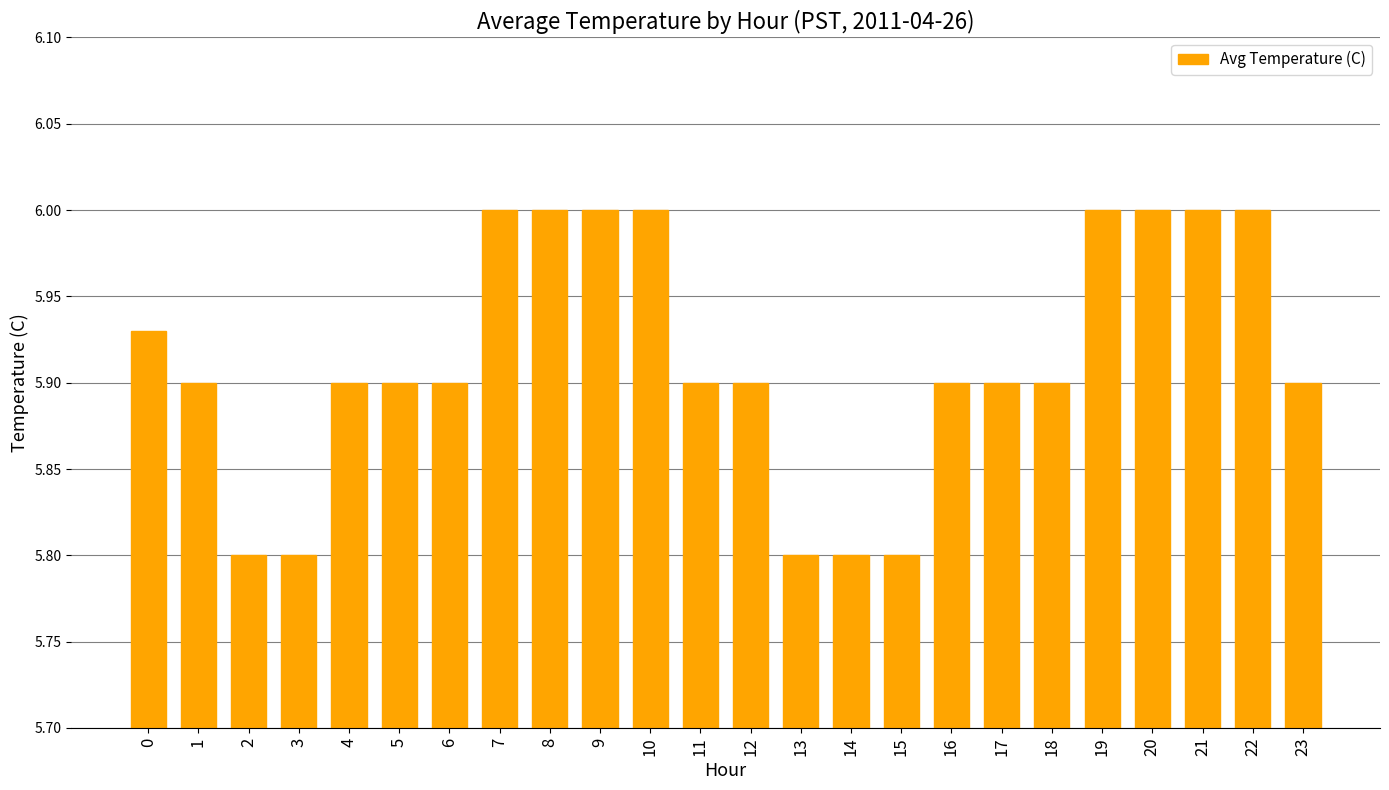

What is the smallest value displayed?

5.8